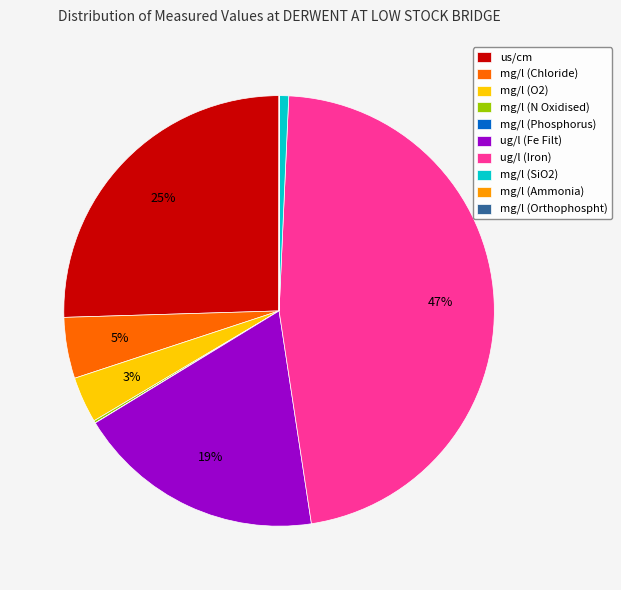

Does any single category account for the majority?

No